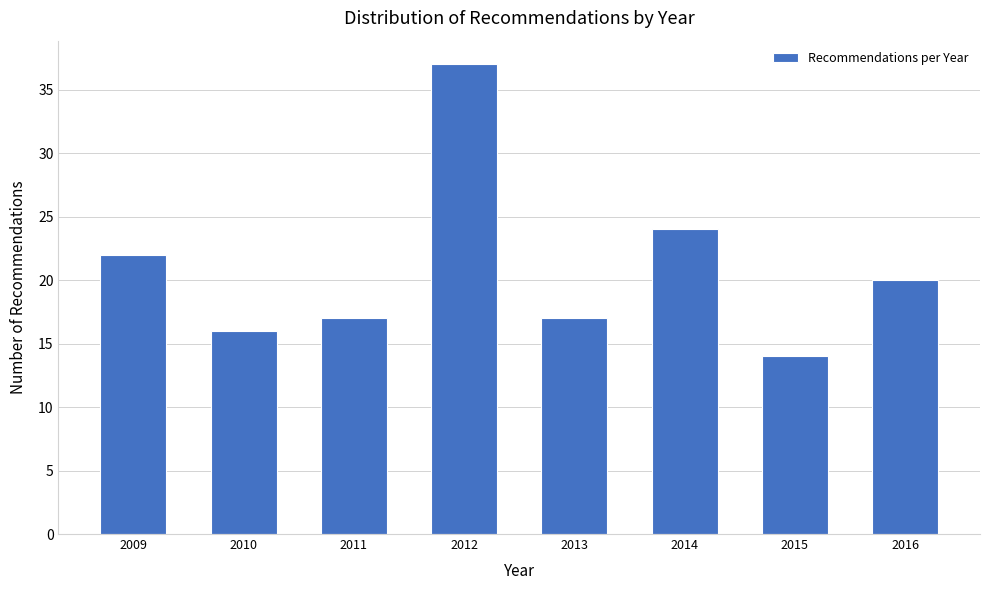

Reading left to right, list all the values displayed in this chart.

2009=22	2010=16	2011=17	2012=37	2013=17	2014=24	2015=14	2016=20